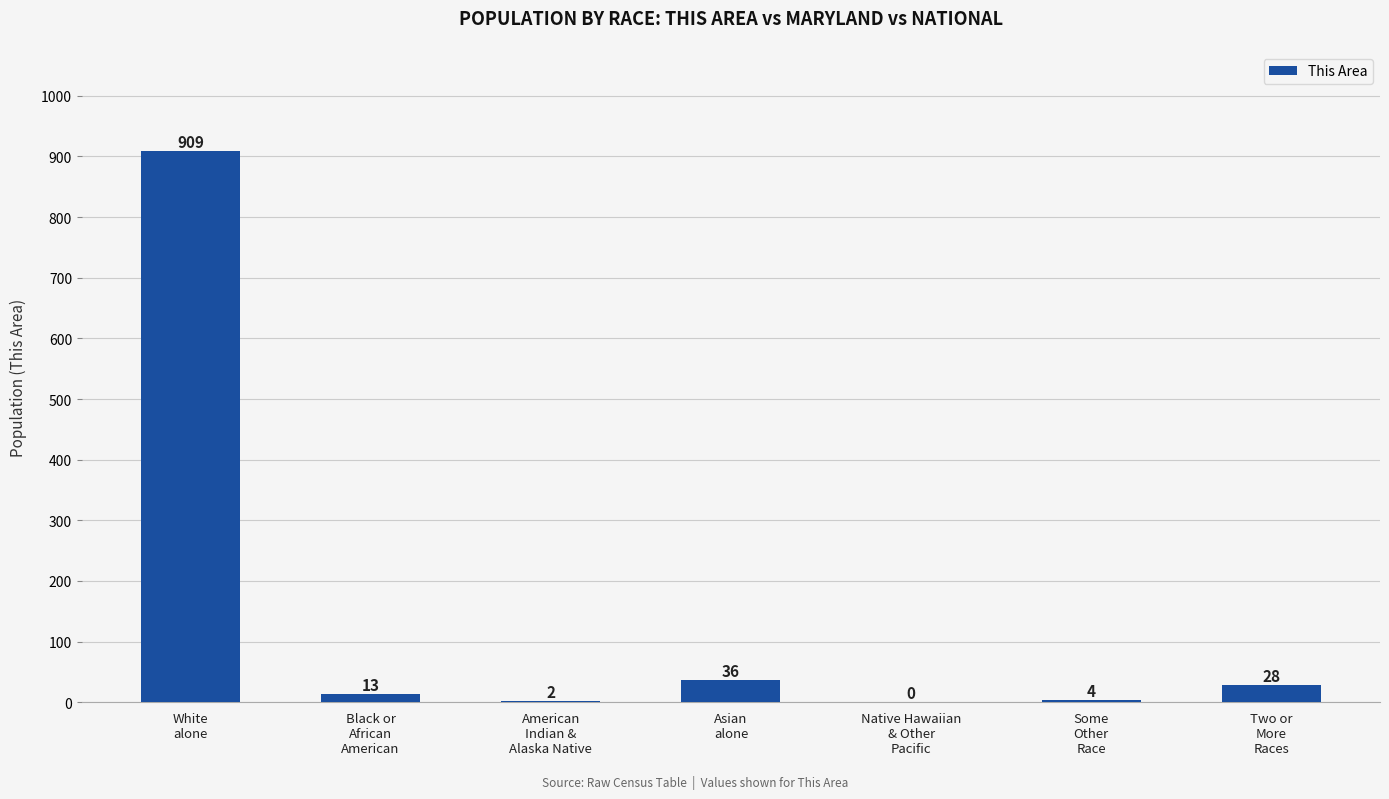

What is the sum of all values?

992